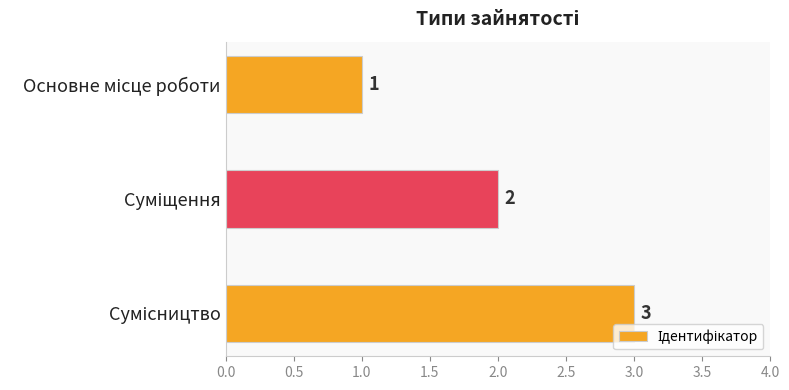

What is the value of the 1st bar from the top?

1